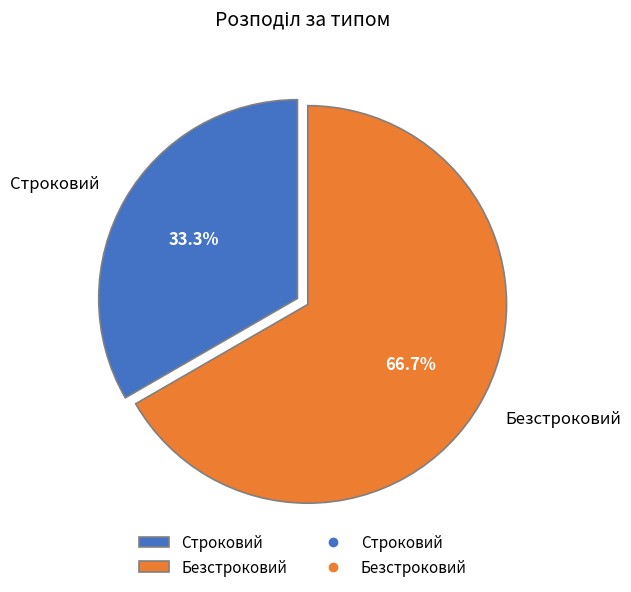

Rank the categories by value from lowest to highest.

Строковий, Безстроковий